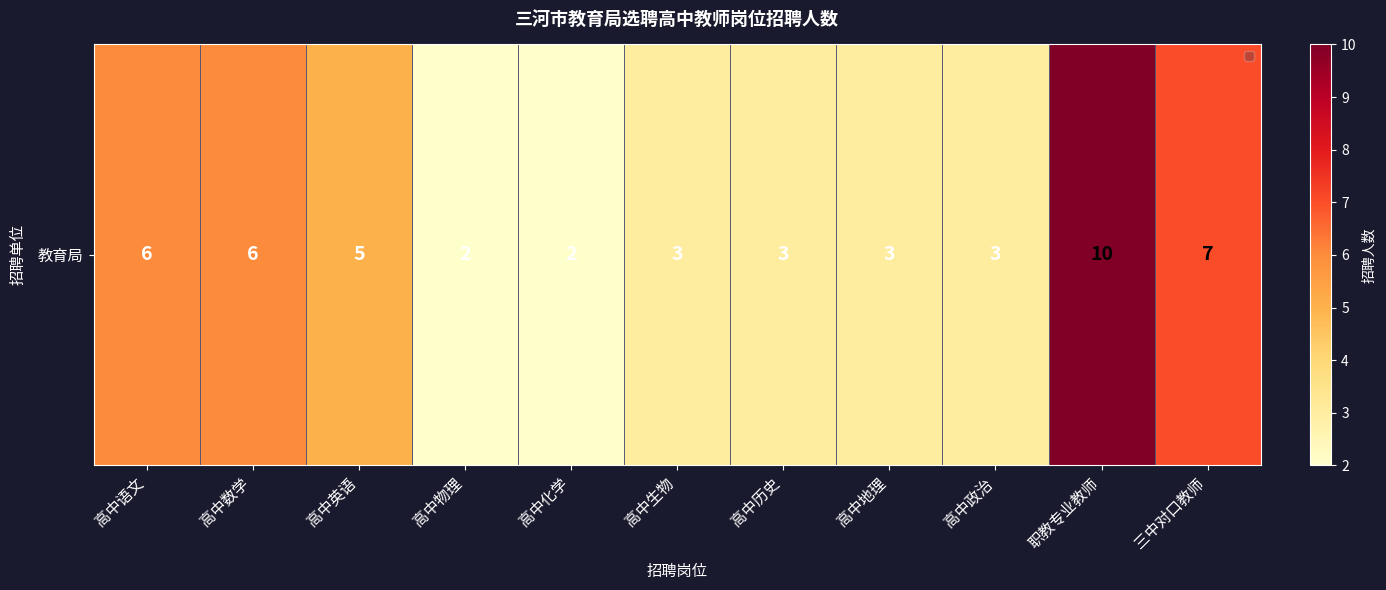

Count the values in the range 3 to 6.

7